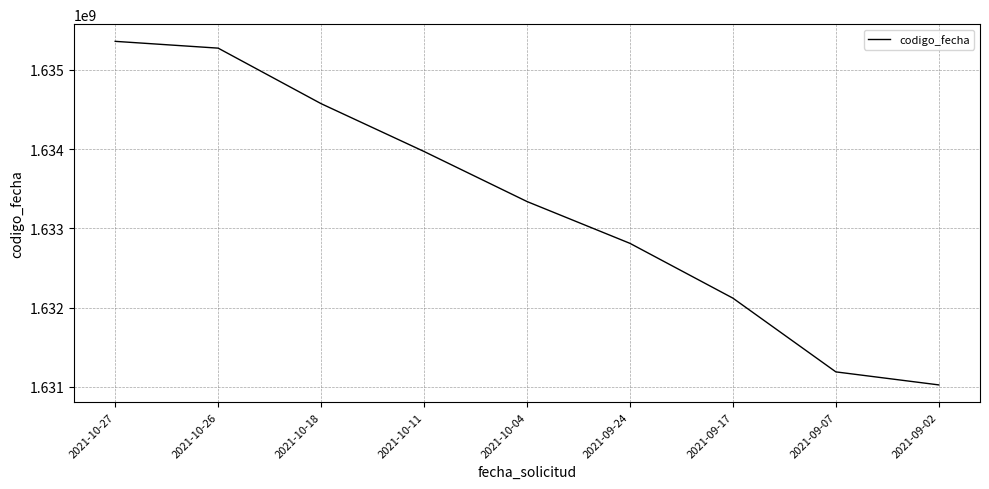

The chart shows a value of 2624349896 at 2021-09-07. True or false?

False